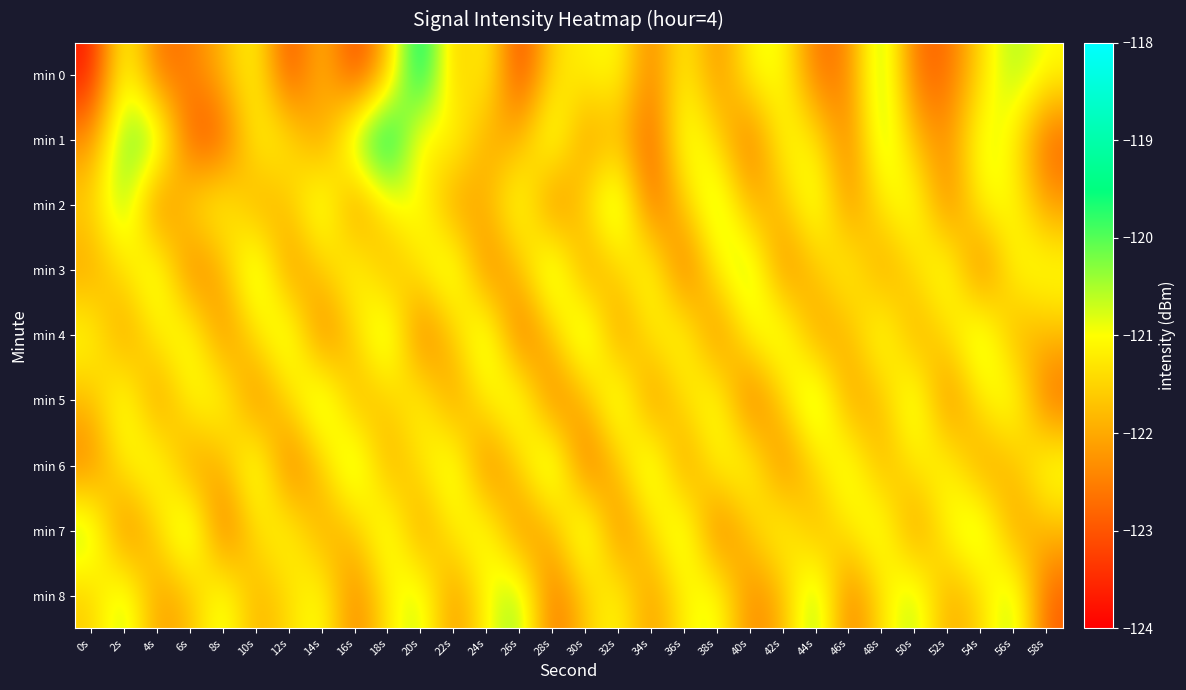

Reading right to left, list all the values displayed in this chart.

min 0: 58s=-121.0	56s=-120.4	54s=-121.4	52s=-122.8	50s=-122.8	48s=-120.1	46s=-122.5	44s=-122.7	42s=-120.9	40s=-121.0	38s=-122.4	36s=-121.0	34s=-122.6	32s=-120.9	30s=-121.2	28s=-121.4	26s=-123.4	24s=-120.8	22s=-121.9	20s=-118.9	18s=-121.8	16s=-123.3	14s=-121.6	12s=-123.3	10s=-120.9	8s=-121.8	6s=-122.5	4s=-122.7	2s=-120.7	0s=-123.7
min 1: 58s=-122.9	56s=-121.1	54s=-120.7	52s=-122.4	50s=-121.8	48s=-120.3	46s=-122.6	44s=-121.2	42s=-120.9	40s=-122.8	38s=-121.4	36s=-120.6	34s=-123.0	32s=-121.7	30s=-122.3	28s=-120.5	26s=-121.9	24s=-122.1	22s=-120.8	20s=-121.5	18s=-118.9	16s=-120.2	14s=-122.4	12s=-121.2	10s=-121.0	8s=-123.0	6s=-123.1	4s=-120.1	2s=-120.1	0s=-122.3
min 2: 58s=-122.2	56s=-120.9	54s=-121.0	52s=-122.6	50s=-120.7	48s=-121.2	46s=-122.4	44s=-120.5	42s=-121.8	40s=-122.0	38s=-120.3	36s=-121.6	34s=-122.9	32s=-120.1	30s=-121.4	28s=-122.7	26s=-120.6	24s=-121.9	22s=-122.3	20s=-120.8	18s=-121.1	16s=-122.5	14s=-120.4	12s=-121.7	10s=-122.1	8s=-120.9	6s=-121.3	4s=-122.8	2s=-120.2	0s=-121.5
min 3: 58s=-120.8	56s=-121.0	54s=-122.8	52s=-120.6	50s=-121.4	48s=-122.2	46s=-120.9	44s=-121.7	42s=-122.5	40s=-120.3	38s=-121.1	36s=-122.9	34s=-120.7	32s=-121.5	30s=-122.3	28s=-120.1	26s=-121.8	24s=-122.6	22s=-120.4	20s=-121.2	18s=-122.0	16s=-120.8	14s=-121.6	12s=-122.4	10s=-120.2	8s=-121.9	6s=-122.7	4s=-120.5	2s=-121.3	0s=-122.1
min 4: 58s=-121.8	56s=-122.0	54s=-120.3	52s=-121.4	50s=-122.1	48s=-120.6	46s=-121.9	44s=-122.2	42s=-120.5	40s=-121.0	38s=-122.6	36s=-120.8	34s=-121.2	32s=-122.4	30s=-120.1	28s=-121.7	26s=-122.9	24s=-120.3	22s=-121.6	20s=-122.8	18s=-120.2	16s=-121.5	14s=-122.7	12s=-120.4	10s=-121.3	8s=-122.5	6s=-120.7	4s=-121.1	2s=-122.3	0s=-120.9
min 5: 58s=-122.8	56s=-120.6	54s=-121.2	52s=-122.6	50s=-120.4	48s=-121.8	46s=-122.2	44s=-120.1	42s=-121.5	40s=-122.9	38s=-120.7	36s=-121.3	34s=-122.5	32s=-120.3	30s=-121.9	28s=-122.7	26s=-120.5	24s=-121.1	22s=-122.3	20s=-120.9	18s=-121.6	16s=-122.0	14s=-120.2	12s=-121.4	10s=-122.6	8s=-120.8	6s=-121.0	4s=-122.4	2s=-120.6	0s=-121.8
min 6: 58s=-120.7	56s=-121.8	54s=-122.2	52s=-120.9	50s=-121.2	48s=-122.0	46s=-120.6	44s=-121.4	42s=-122.6	40s=-120.8	38s=-121.0	36s=-122.4	34s=-120.3	32s=-121.7	30s=-122.9	28s=-120.1	26s=-121.5	24s=-122.7	22s=-120.5	20s=-121.3	18s=-122.1	16s=-120.2	14s=-121.6	12s=-122.8	10s=-120.4	8s=-121.9	6s=-122.3	4s=-120.7	2s=-121.1	0s=-122.5
min 7: 58s=-121.8	56s=-122.2	54s=-120.3	52s=-121.0	50s=-122.4	48s=-120.6	46s=-121.2	44s=-122.0	42s=-120.8	40s=-121.6	38s=-122.8	36s=-120.4	34s=-121.4	32s=-122.6	30s=-120.2	28s=-121.9	26s=-122.5	24s=-120.7	22s=-121.1	20s=-122.3	18s=-120.5	16s=-121.7	14s=-122.1	12s=-120.9	10s=-121.3	8s=-122.9	6s=-120.1	4s=-121.5	2s=-122.7	0s=-120.3
min 8: 58s=-122.9	56s=-120.3	54s=-121.5	52s=-122.1	50s=-120.4	48s=-121.3	46s=-122.7	44s=-120.1	42s=-121.9	40s=-122.5	38s=-120.7	36s=-121.1	34s=-122.3	32s=-120.9	30s=-121.6	28s=-122.8	26s=-120.2	24s=-121.0	22s=-122.4	20s=-120.5	18s=-121.2	16s=-122.6	14s=-120.8	12s=-121.4	10s=-122.0	8s=-120.6	6s=-121.8	4s=-122.2	2s=-120.4	0s=-121.6